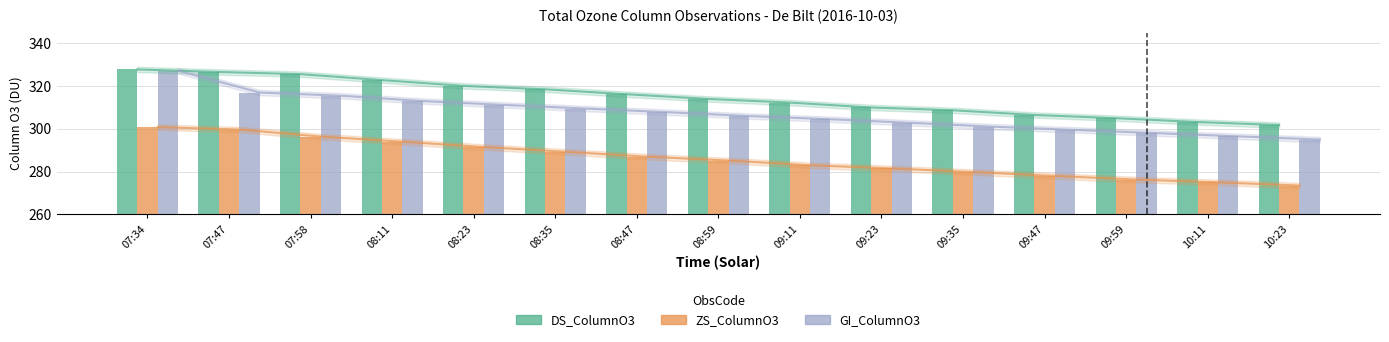

Rank the categories by GI_ColumnO3 value from lowest to highest.

10:23, 10:11, 09:59, 09:47, 09:35, 09:23, 09:11, 08:59, 08:47, 08:35, 08:23, 08:11, 07:58, 07:47, 07:34